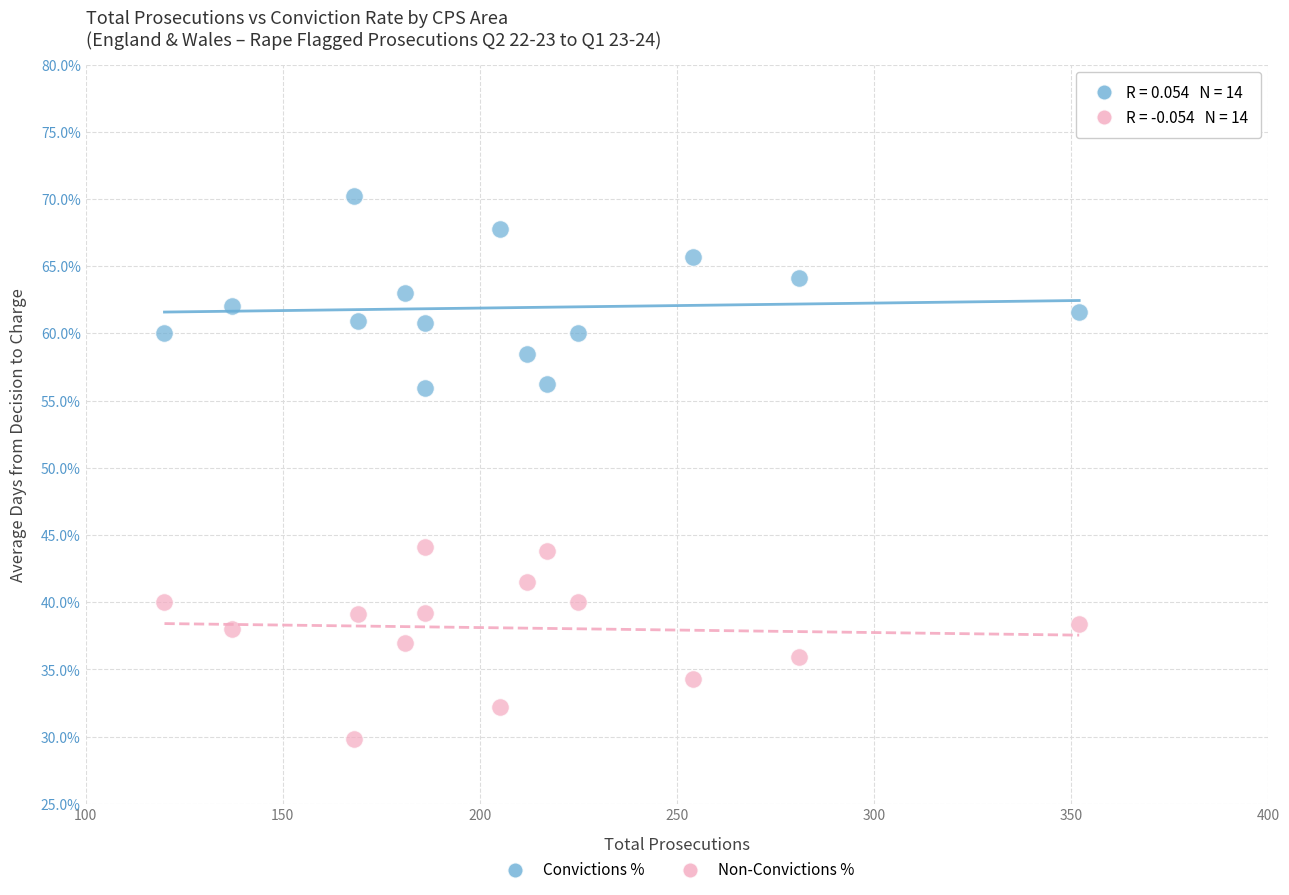

What is the X range (max minus min) for the scatter plot?

232.0